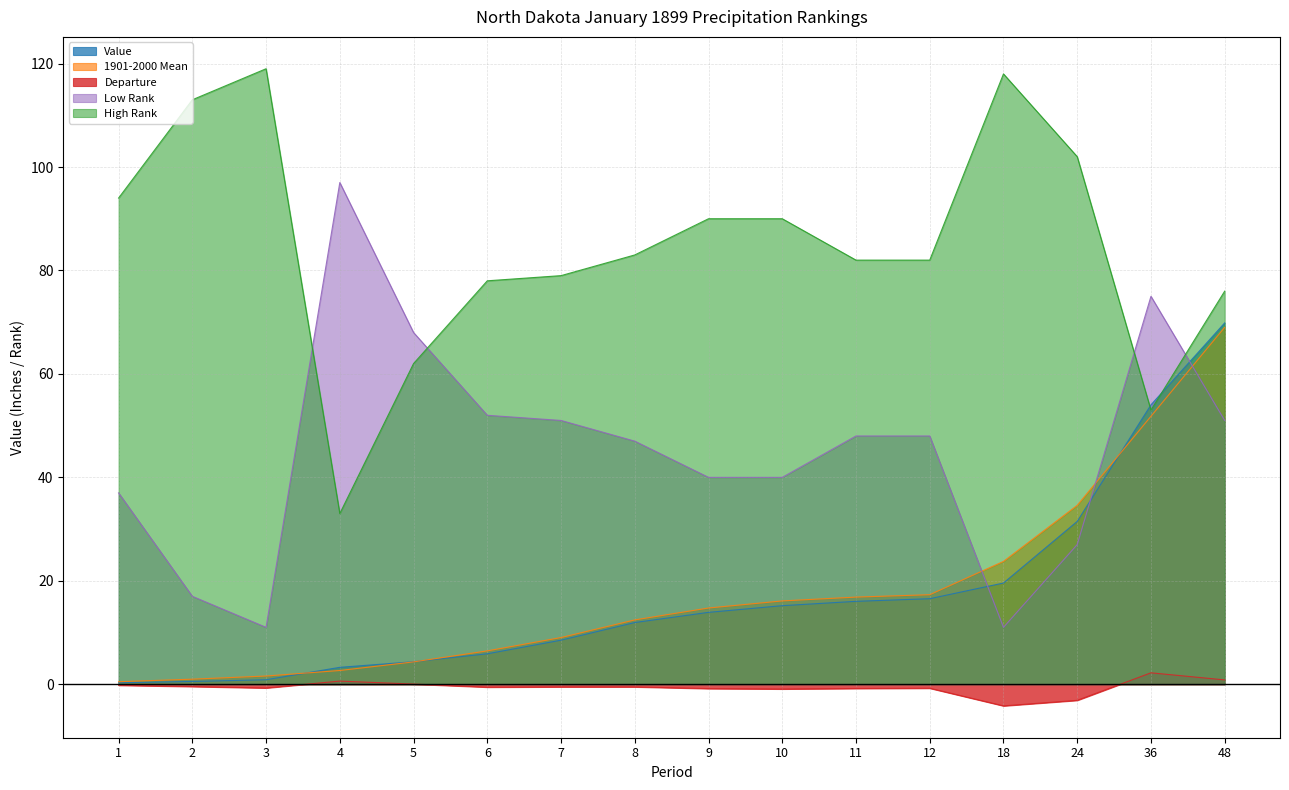

Rank the series at 8 from highest to lowest value.

High Rank, Low Rank, 1901-2000 Mean, Value, Departure